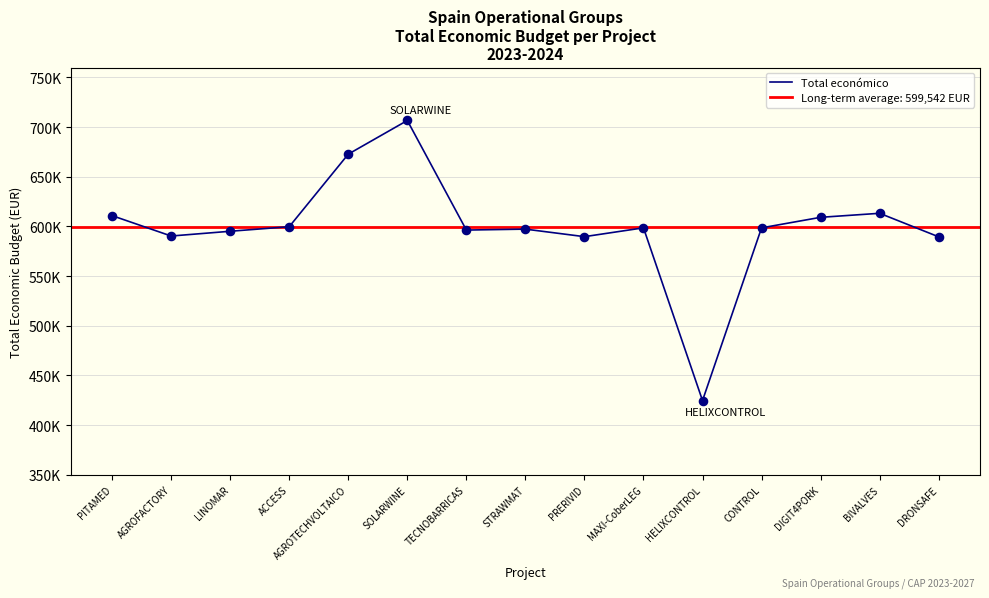

Which has a higher value, AGROFACTORY or DRONSAFE?

AGROFACTORY